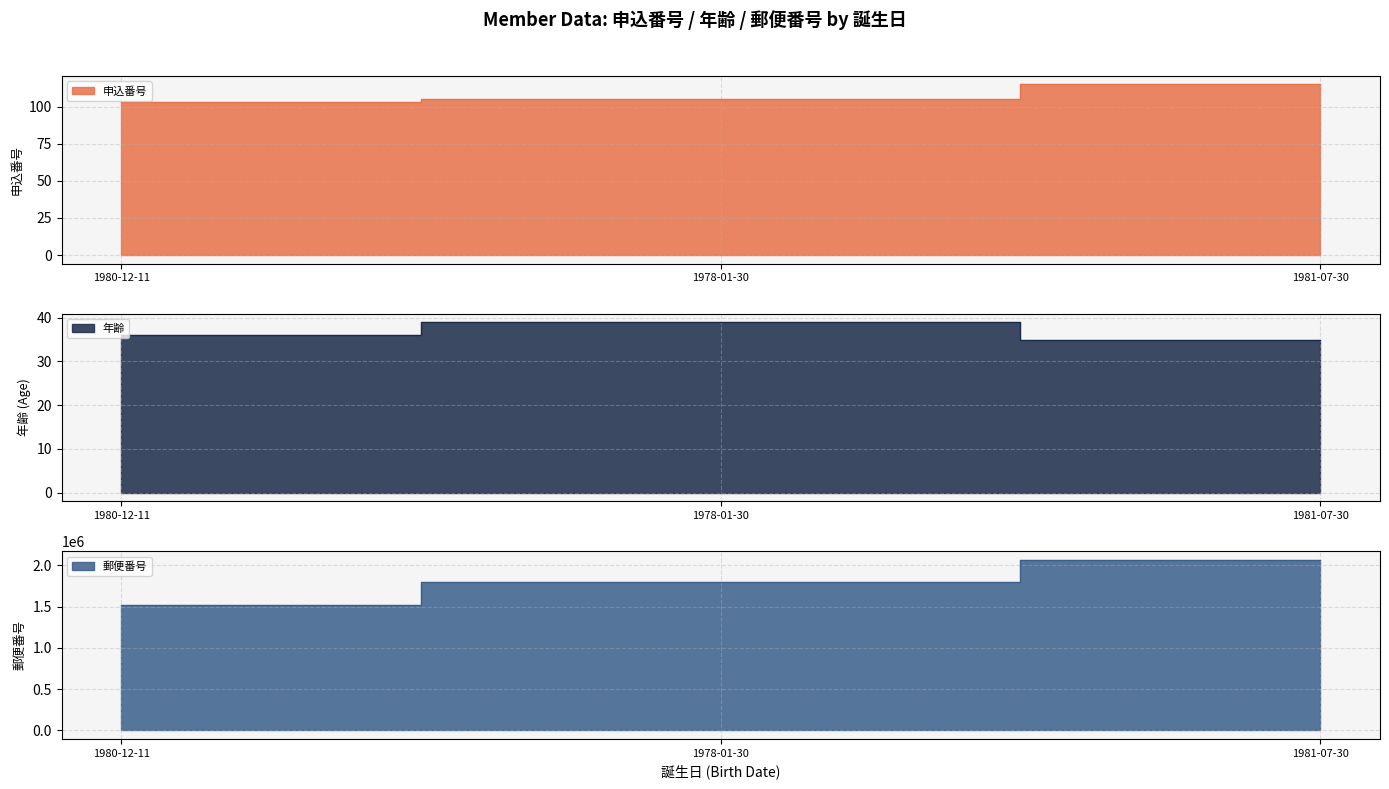

Is it true that 年齢 equals 35 at 1981-07-30?

True